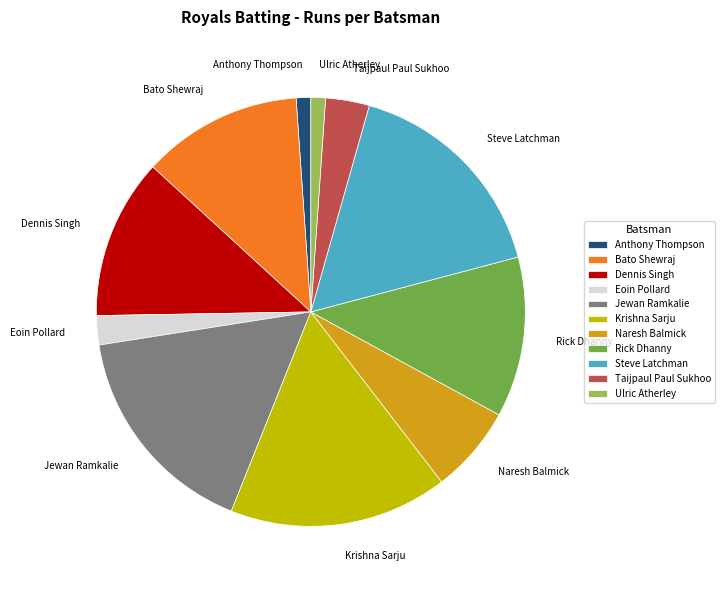

True or false: Dennis Singh accounts for 24% of the total.

False